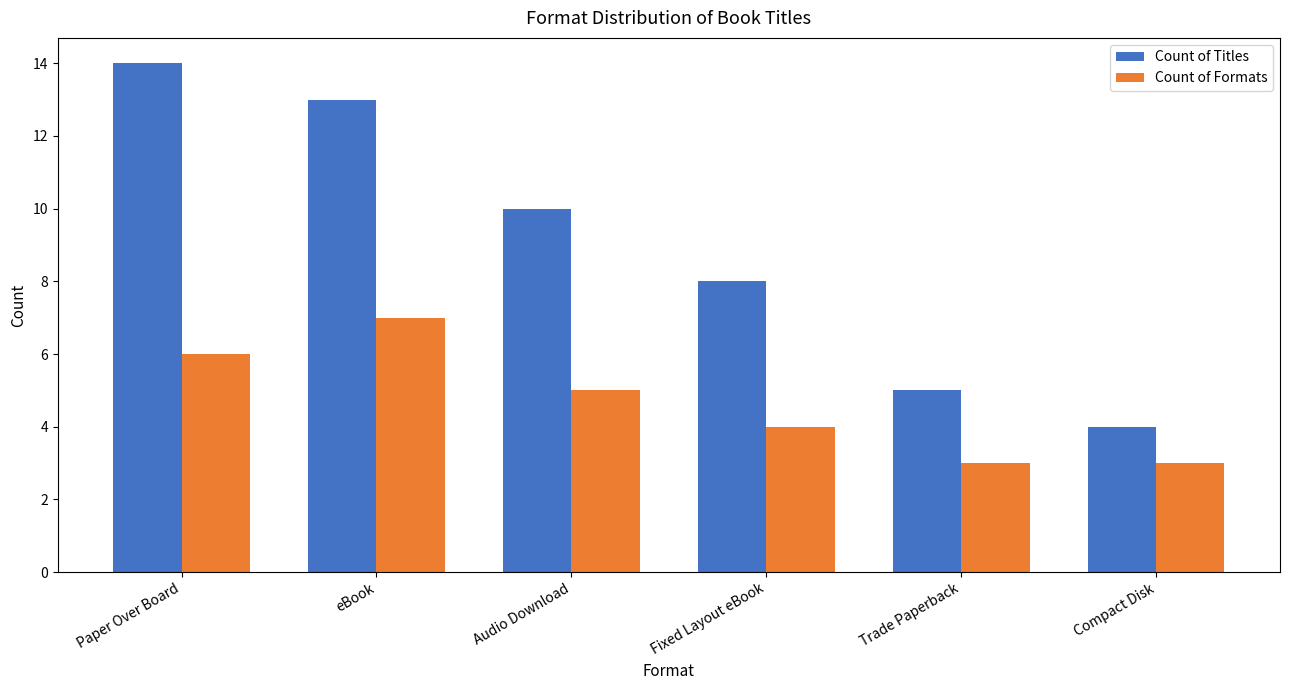

Is it true that Count of Titles equals 13 at eBook?

True